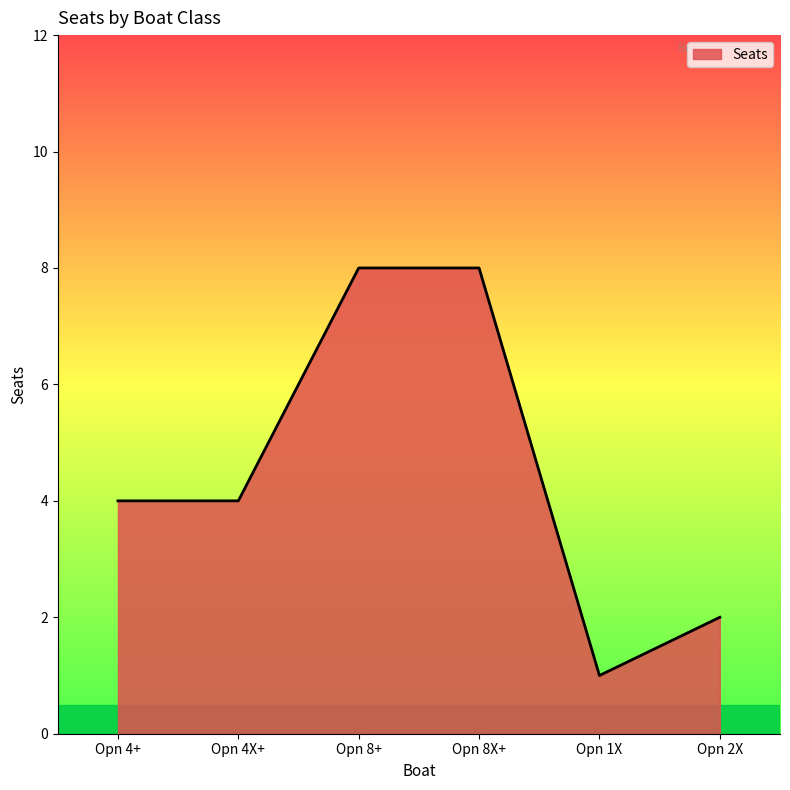

Reading left to right, transcribe all the data shown in this chart.

4	4	8	8	1	2